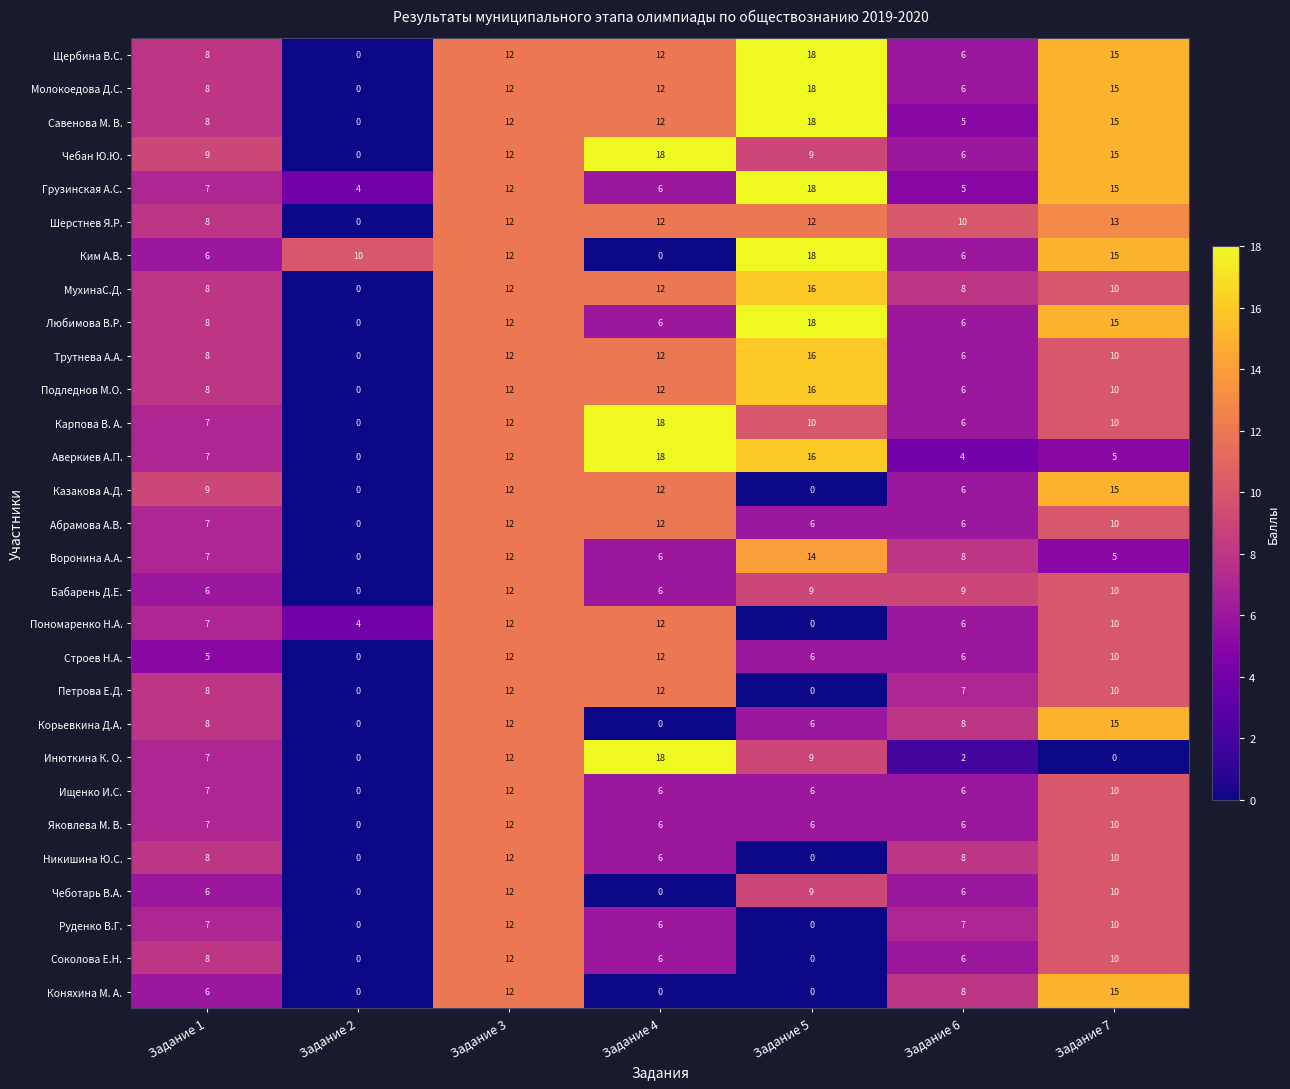

At which category is the sum across all series the highest?

Задание 3